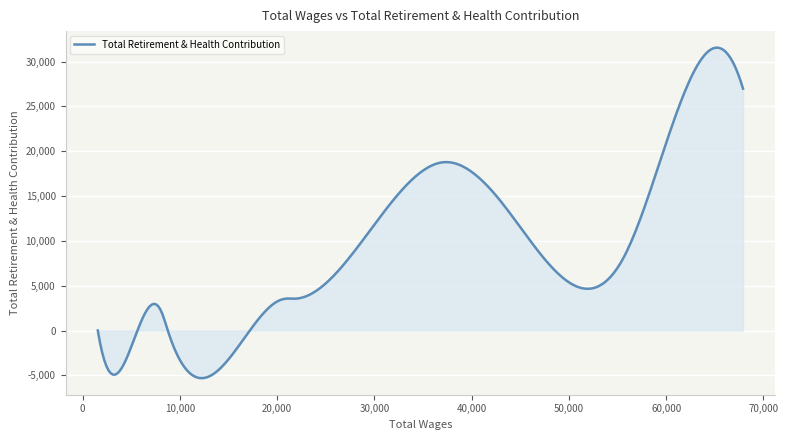

What is the maximum value shown in the chart?

31552.3